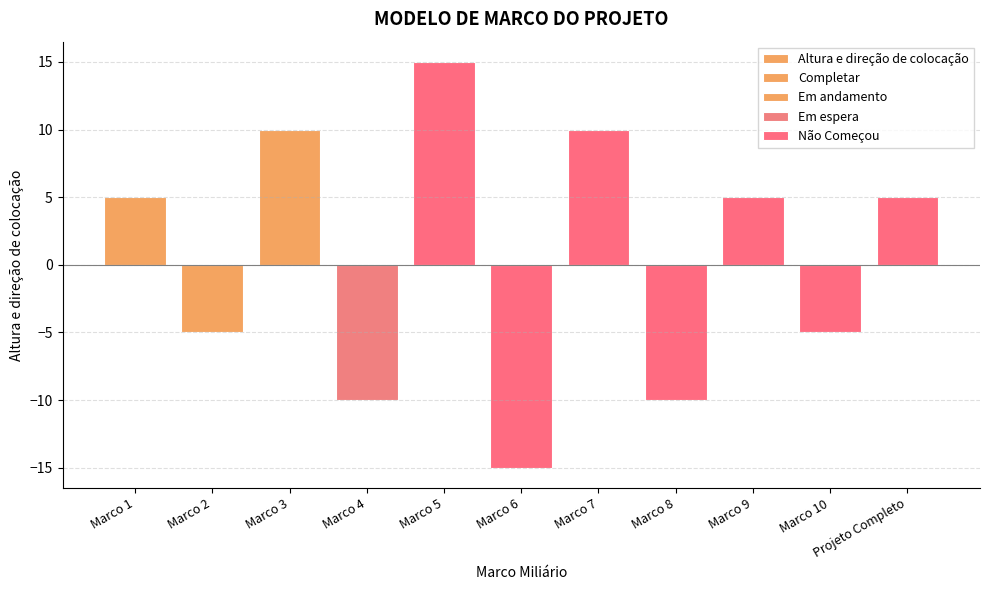

What is the change in value from Marco 1 to Marco 7?

+5